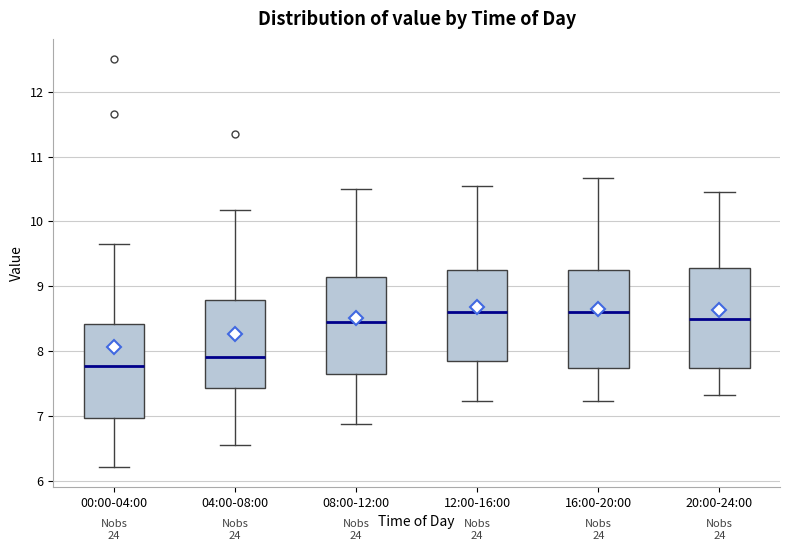

Where does the lower whisker of the box for 04:00-08:00 end on the y-axis? The values are not printed on the chart, so give them approximately, as read against the axis.

6.6